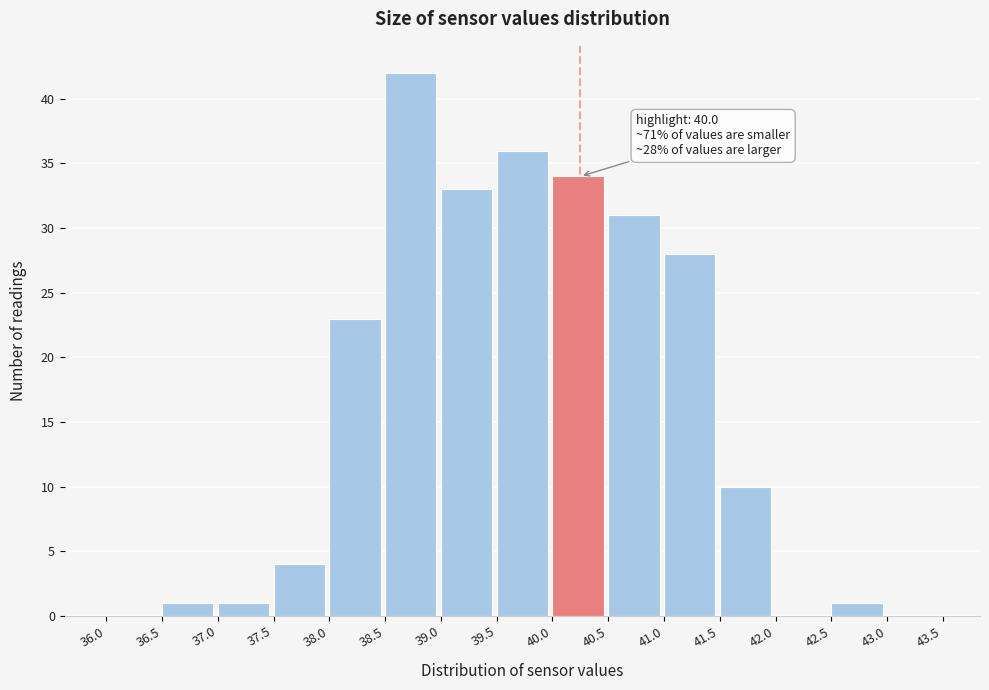

Over which range of the x-axis is the bar tallest?

38.5 to 39.0